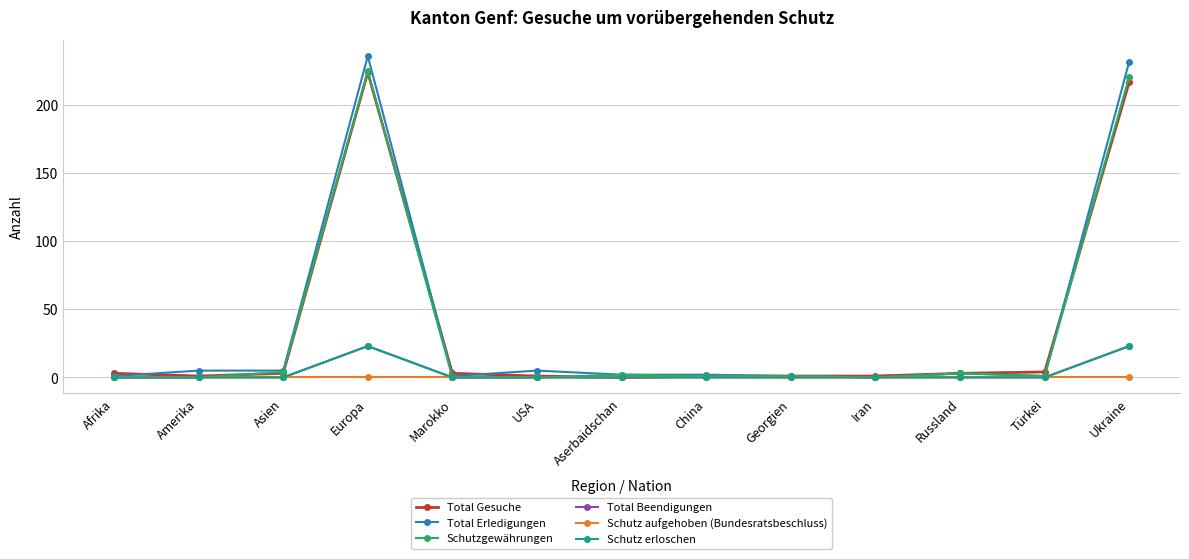

Does the chart have visible grid lines?

Yes